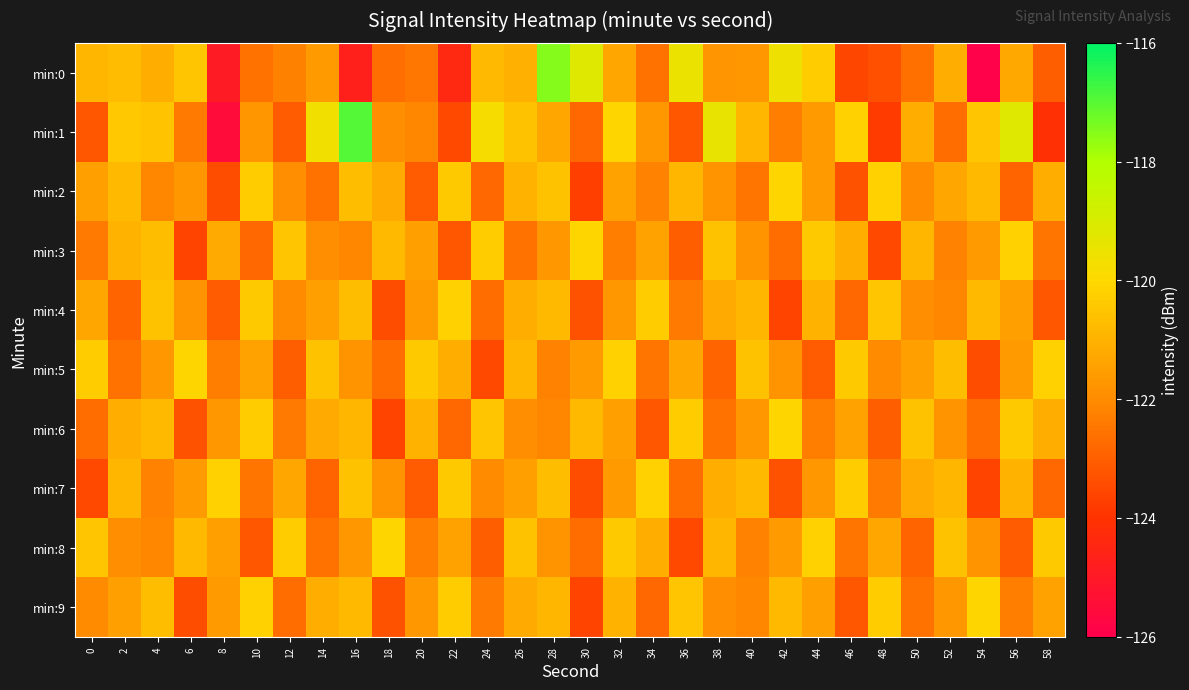

Between 40 and 54, which series saw the biggest shift?

min:0